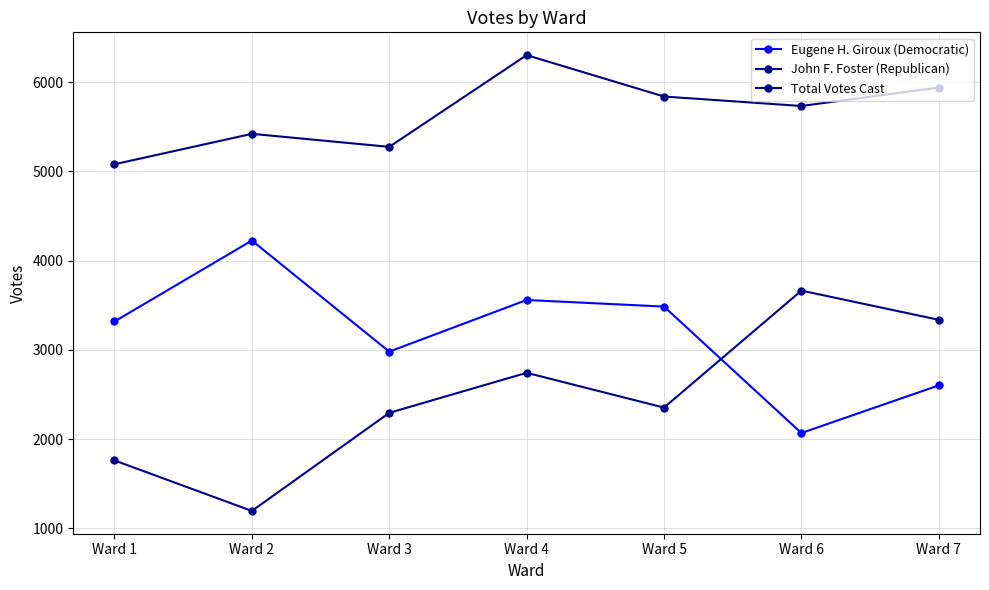

Reading left to right, what are all the values shown in this chart?

Eugene H. Giroux (Democratic): Ward 1=3319	Ward 2=4226	Ward 3=2981	Ward 4=3560	Ward 5=3486	Ward 6=2069	Ward 7=2603
John F. Foster (Republican): Ward 1=1762	Ward 2=1196	Ward 3=2295	Ward 4=2744	Ward 5=2354	Ward 6=3665	Ward 7=3338
Total Votes Cast: Ward 1=5081	Ward 2=5422	Ward 3=5276	Ward 4=6304	Ward 5=5840	Ward 6=5734	Ward 7=5941